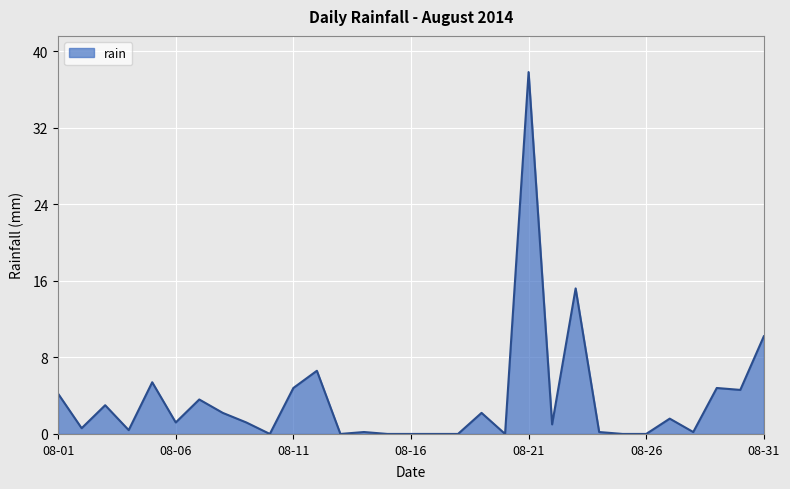

What is the difference between the maximum and minimum values?

37.8